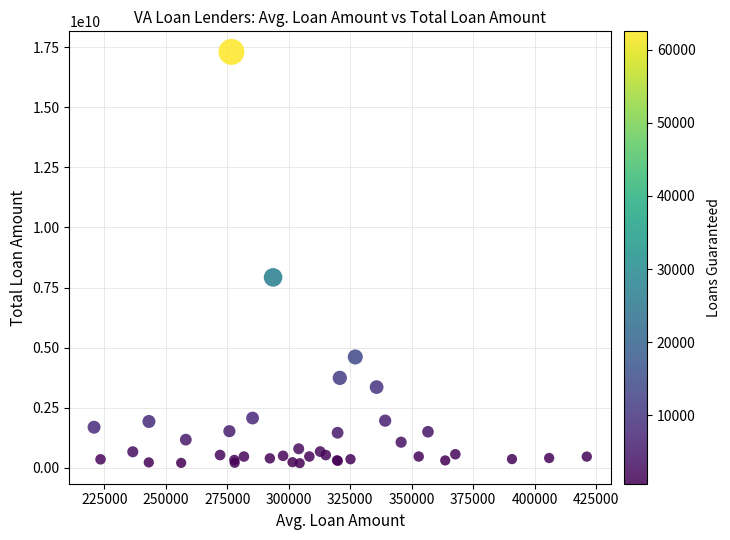

What Y value in the scatter plot is closest to 8748477374?

7922885732